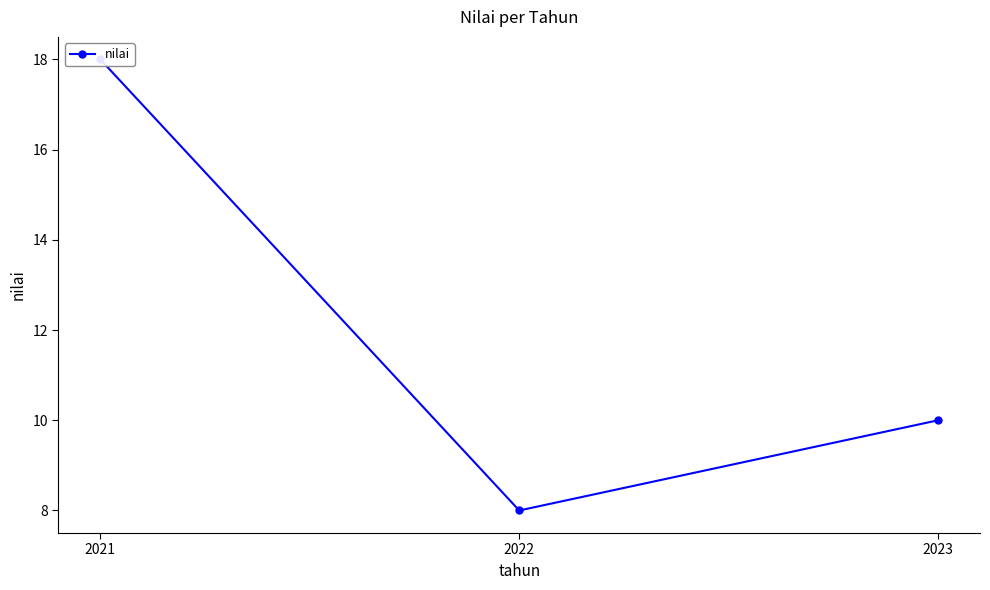

Reading left to right, transcribe all the data shown in this chart.

2021=18	2022=8	2023=10